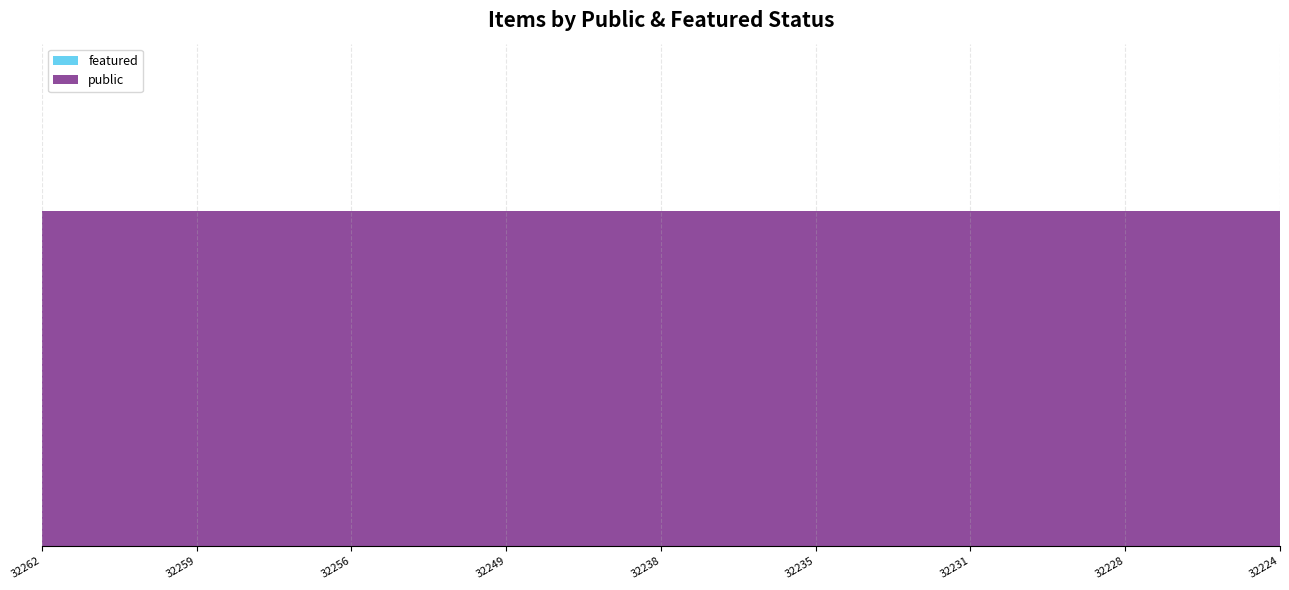

Reading left to right, what are all the values shown in this chart?

public: 1	1	1	1	1	1	1	1	1	1	1	1	1	1	1	1	1	1	1	1	1	1	1	1	1
featured: 0	0	0	0	0	0	0	0	0	0	0	0	0	0	0	0	0	0	0	0	0	0	0	0	0